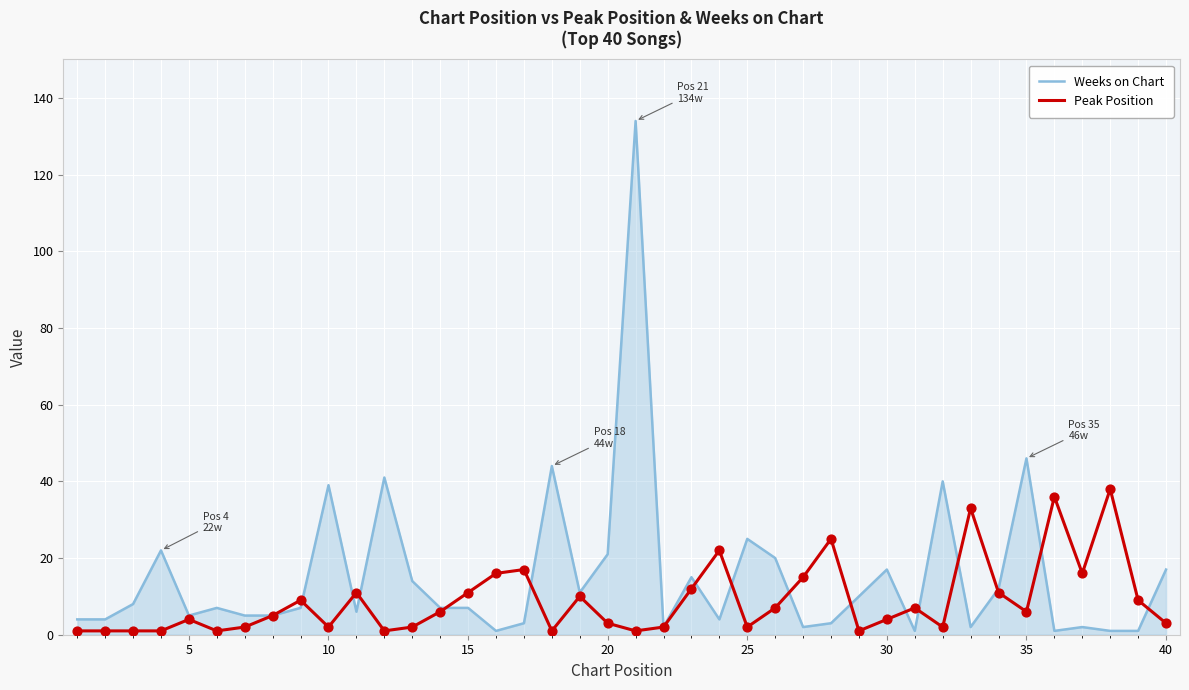

Rank the series by their average value, from highest to lowest.

Weeks on Chart, Peak Position